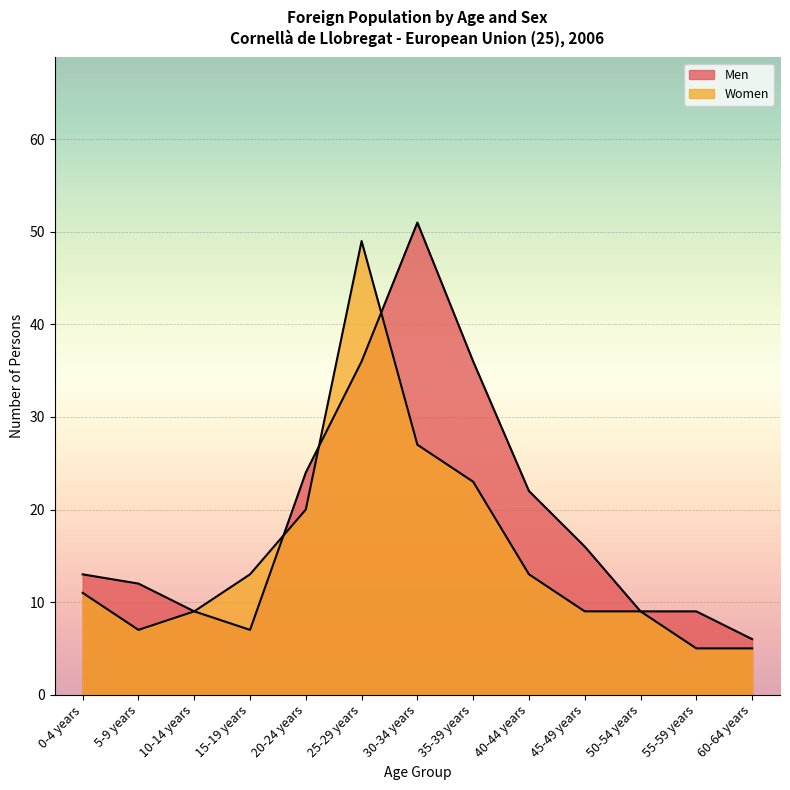

List the labels in order of Women value, smallest first.

55-59 years, 60-64 years, 5-9 years, 10-14 years, 45-49 years, 50-54 years, 0-4 years, 15-19 years, 40-44 years, 20-24 years, 35-39 years, 30-34 years, 25-29 years